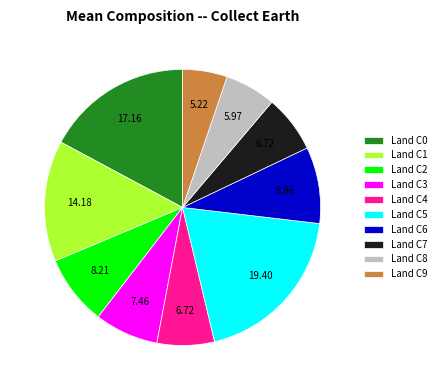

Between Land C0 and Land C5, which is larger?

Land C5